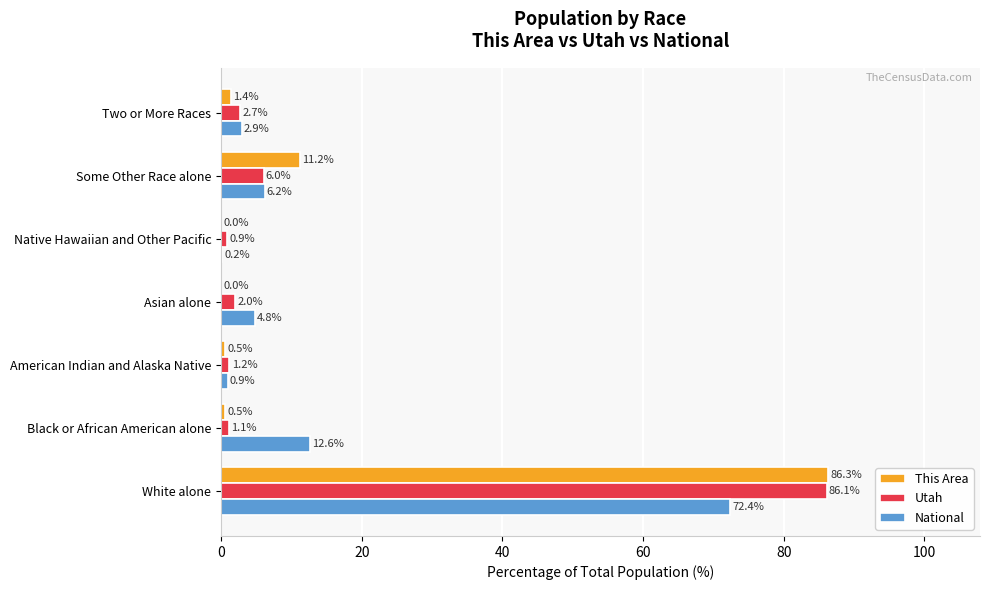

What is the sum of all National values?

100.0